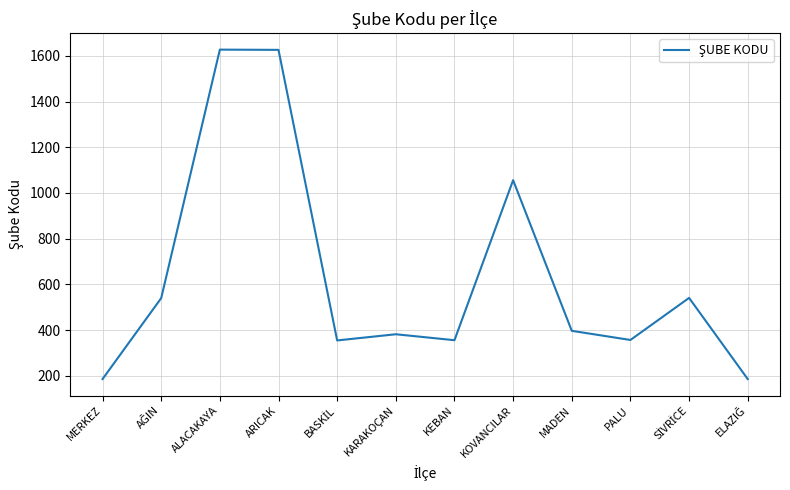

What is the smallest value displayed?

186